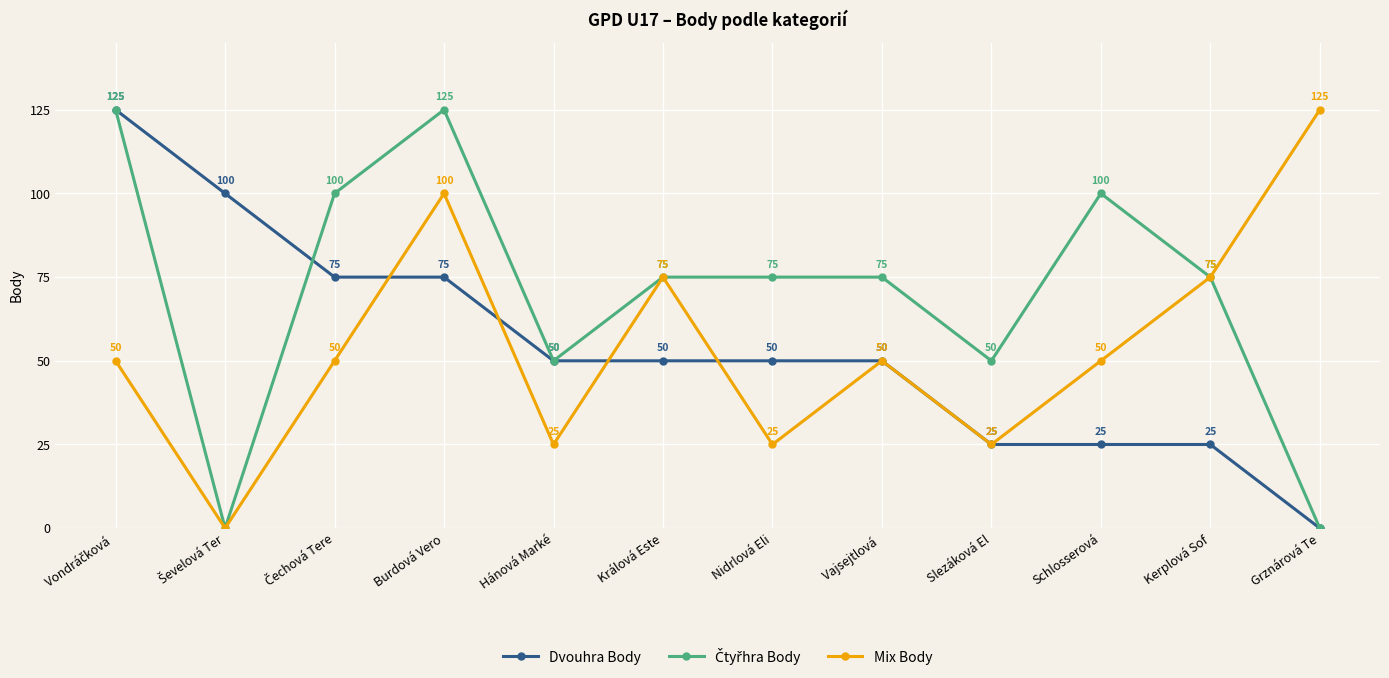

Count the Mix Body values in the range 25 to 75.

9